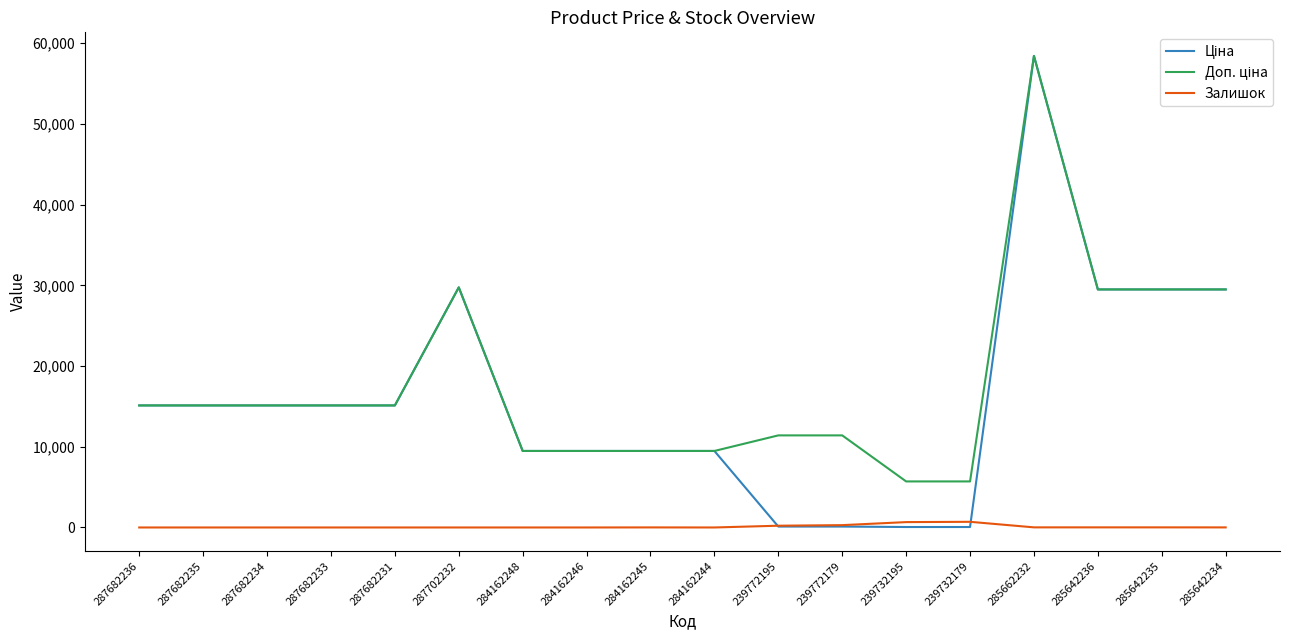

At which category does the chart reach its peak across all series?

285662232